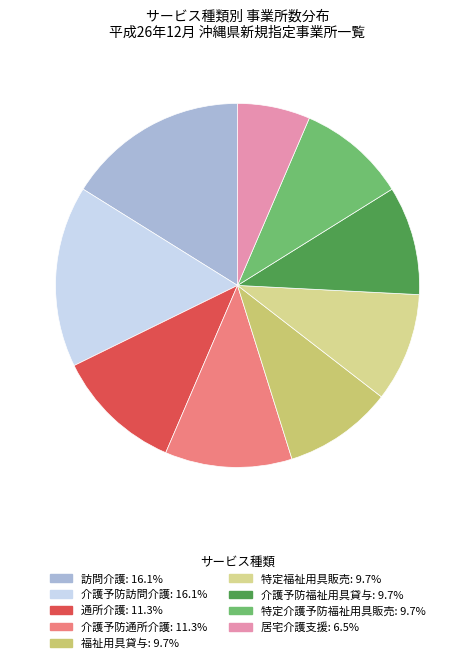

What percentage is NOT represented by 訪問介護?

83.9%